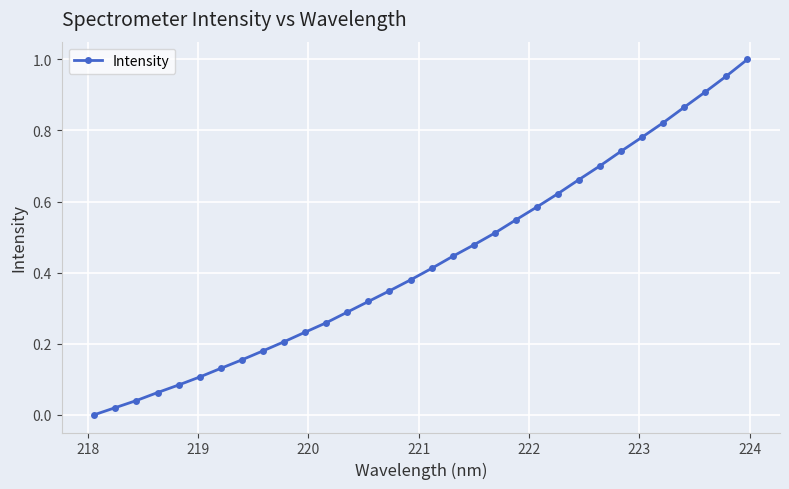

True or false: the data has more than 2 interior local peaks.

False